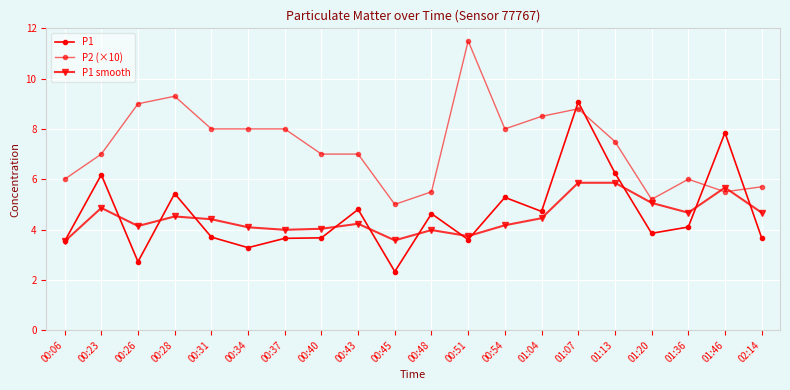

True or false: P1 smooth has more than 2 points higher than both neighbors.

True